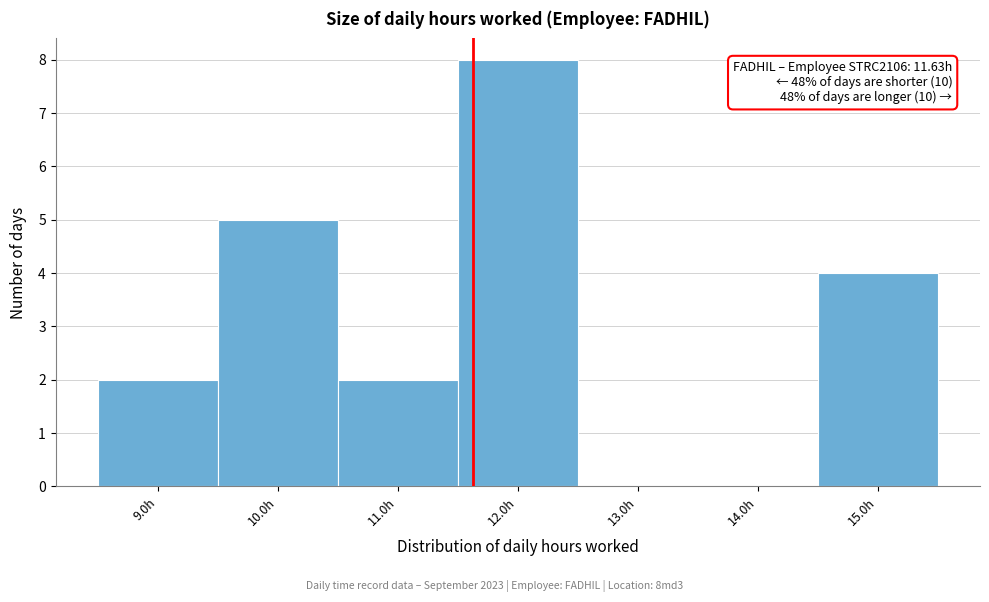

Over which range of the x-axis is the bar tallest?

11.5 to 12.5